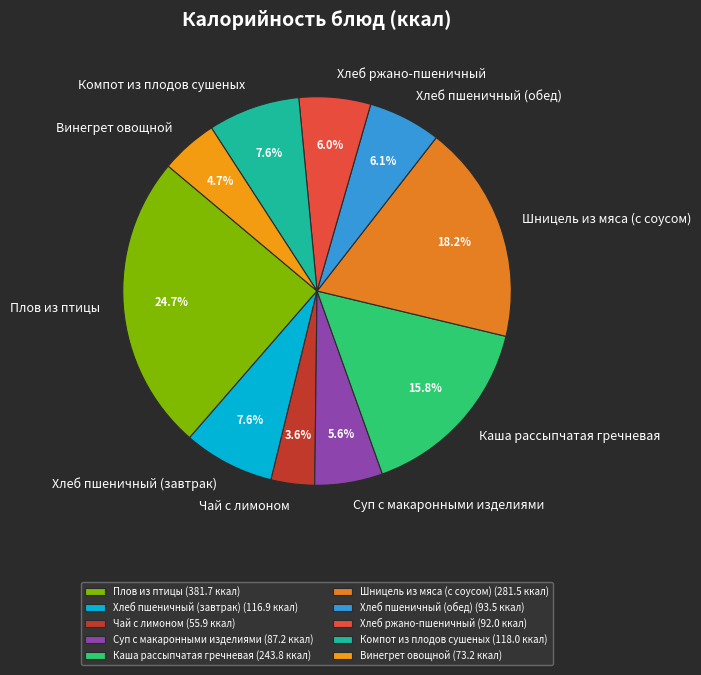

What percentage is the Шницель из мяса (с соусом) slice, to the nearest percent?

18%